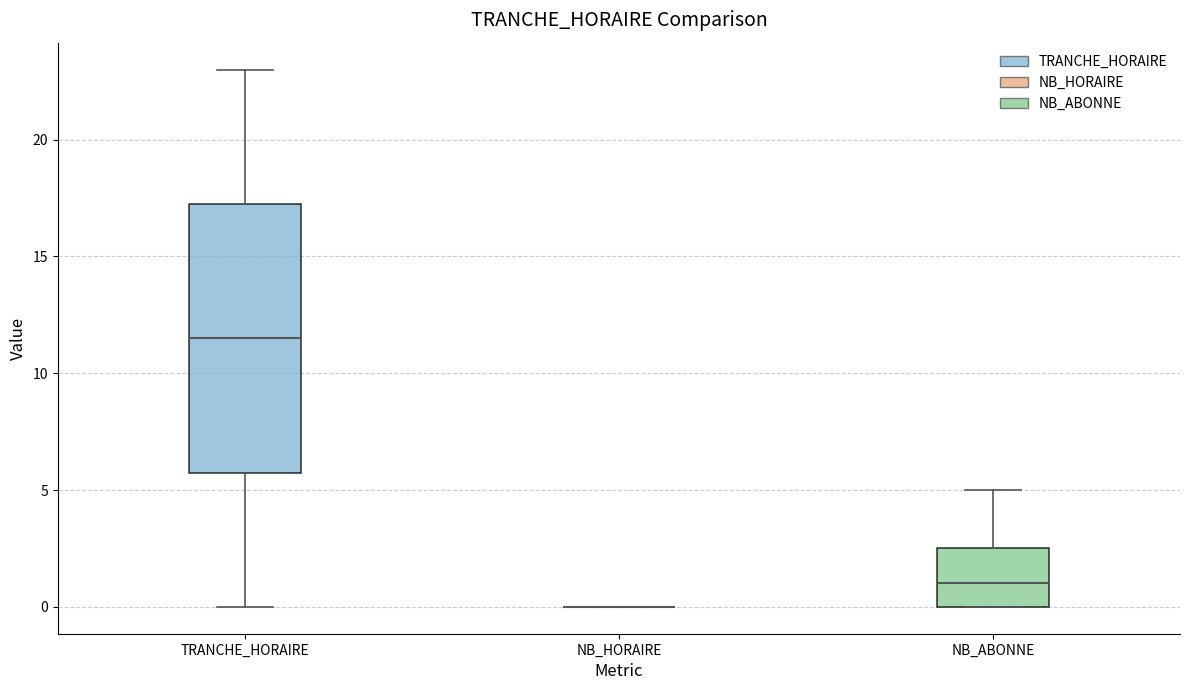

Reading left to right, transcribe this box plot: for each box, give where its median line is, the range the box spans, and where its two whiskers end, as read against the y-axis. The values are not printed on the chart, so give them approximately, as read against the axis.

TRANCHE_HORAIRE: median 11.5, box 6.0 to 17.5, whiskers 0.0 to 23.0
NB_HORAIRE: box collapsed to a line at 0.0, whiskers 0.0 to 0.0
NB_ABONNE: median 1.0, box 0.0 to 2.5, whiskers 0.0 to 5.0